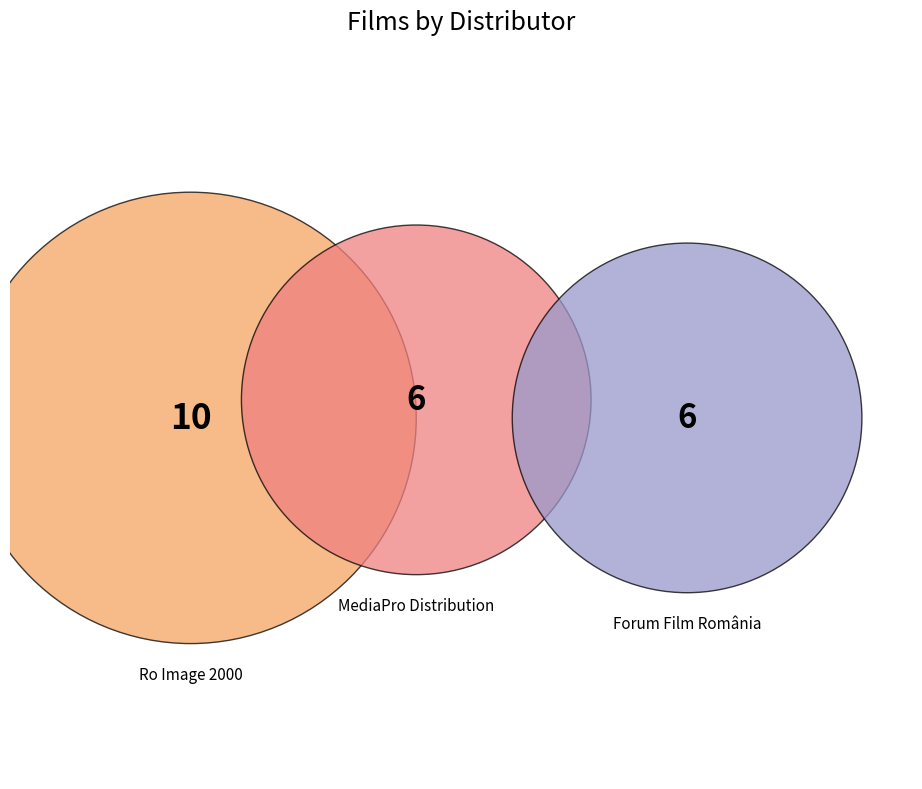

What is the largest slice in the pie chart?

Ro Image 2000